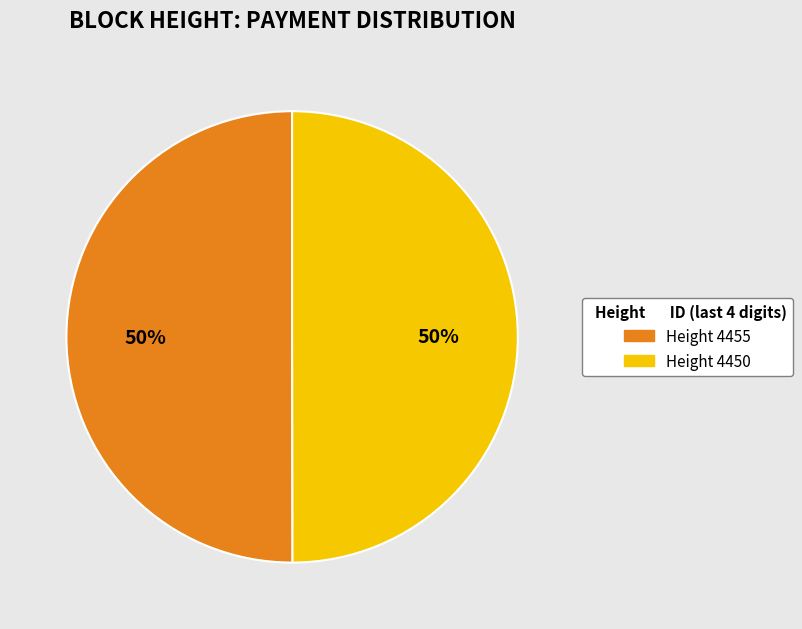

What is the ratio of the value at Height 4455 to the value at Height 4450?

1.0